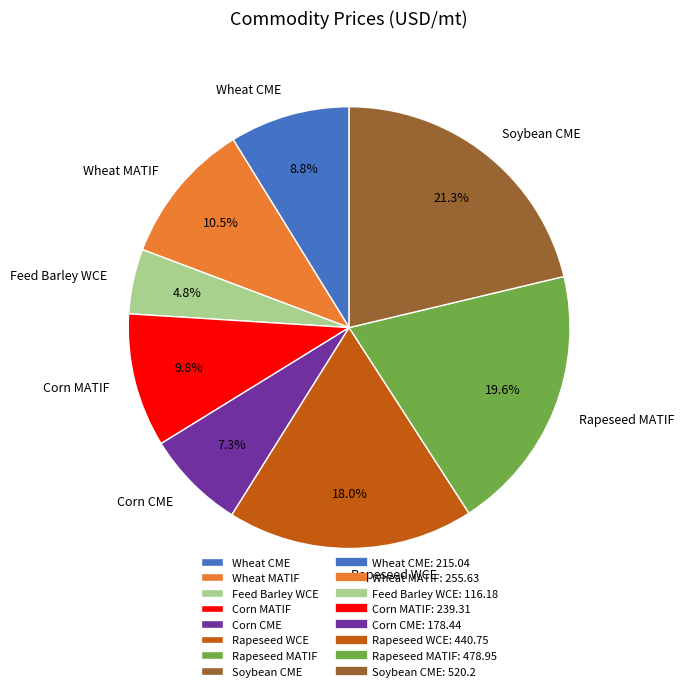

How many slices are in this pie chart?

8